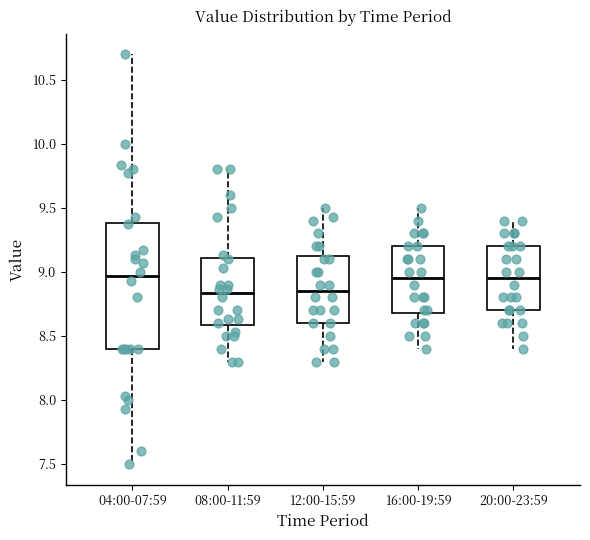

Comparing the boxes themselves (not the whiskers), which one is the tallest?

04:00-07:59